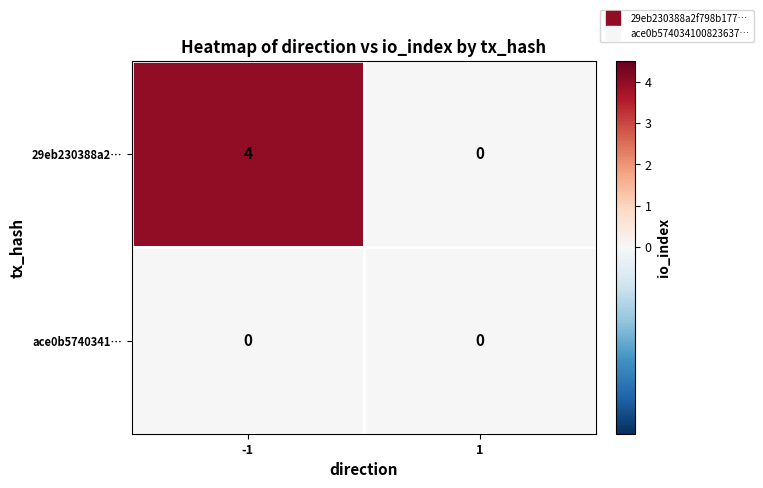

Which series has the largest total across all categories?

29eb230388a2…